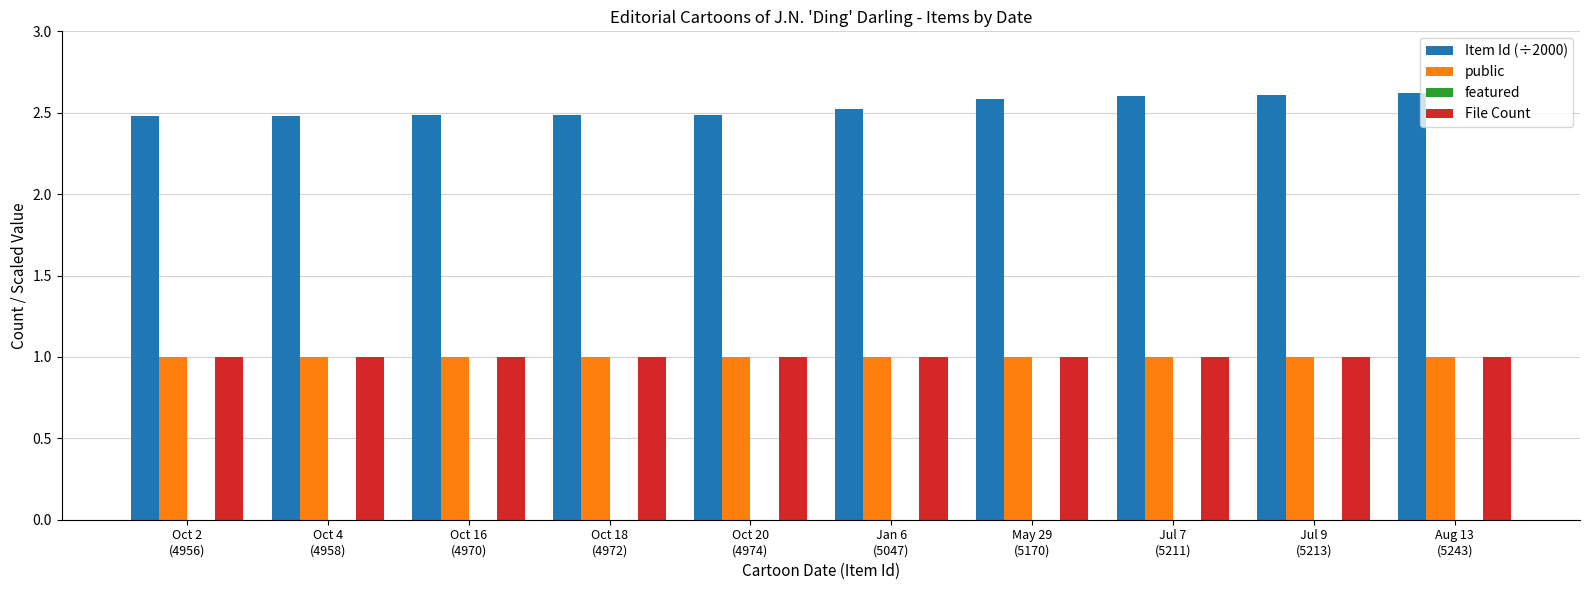

Count the number of categories in the chart.

10